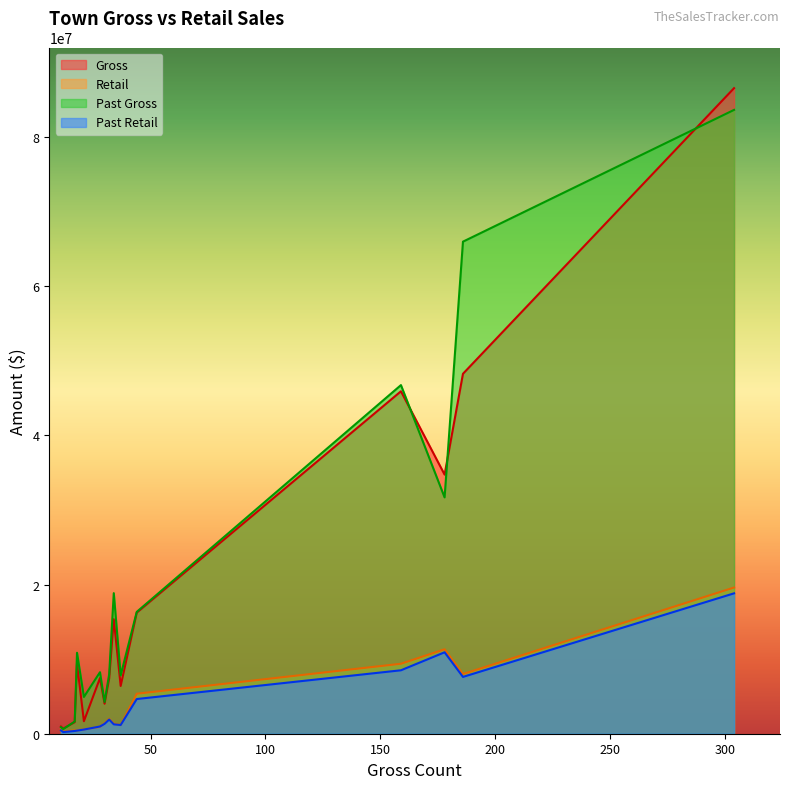

Which series has the largest range (max minus min)?

Gross